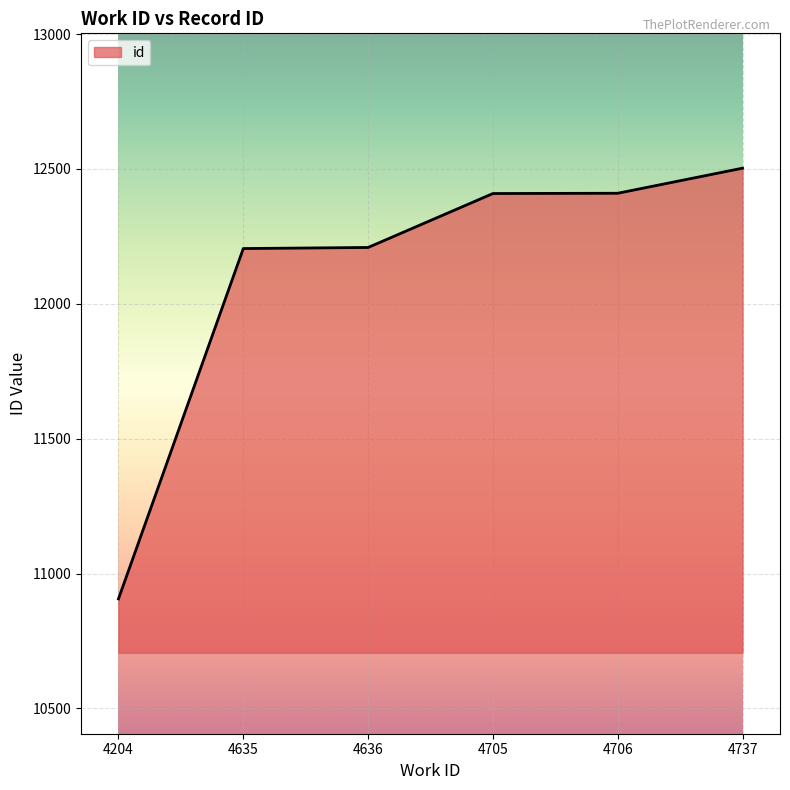

What value does the data have at 4636, to the nearest 50?

12200